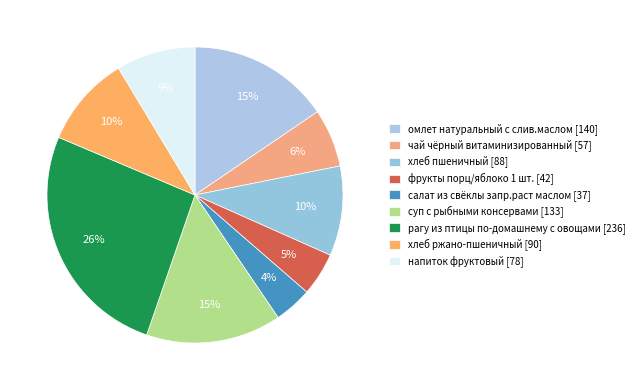

How many slices are in this pie chart?

9